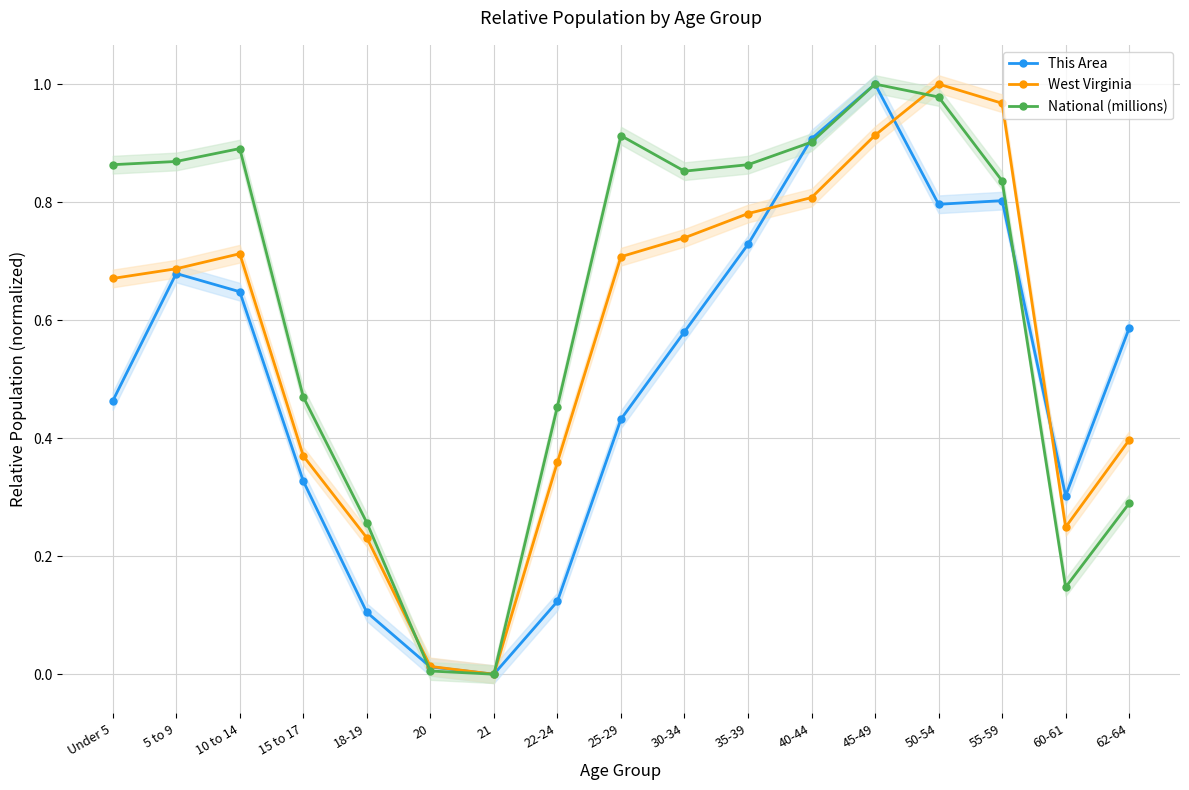

Which series has the largest total across all categories?

National (millions)